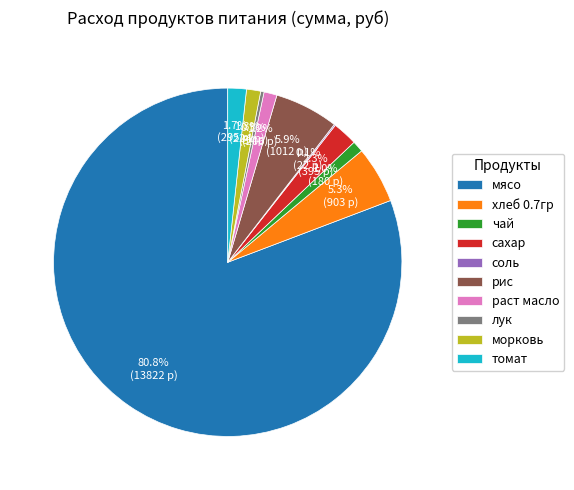

What portion of the pie excludes рис?

94.1%